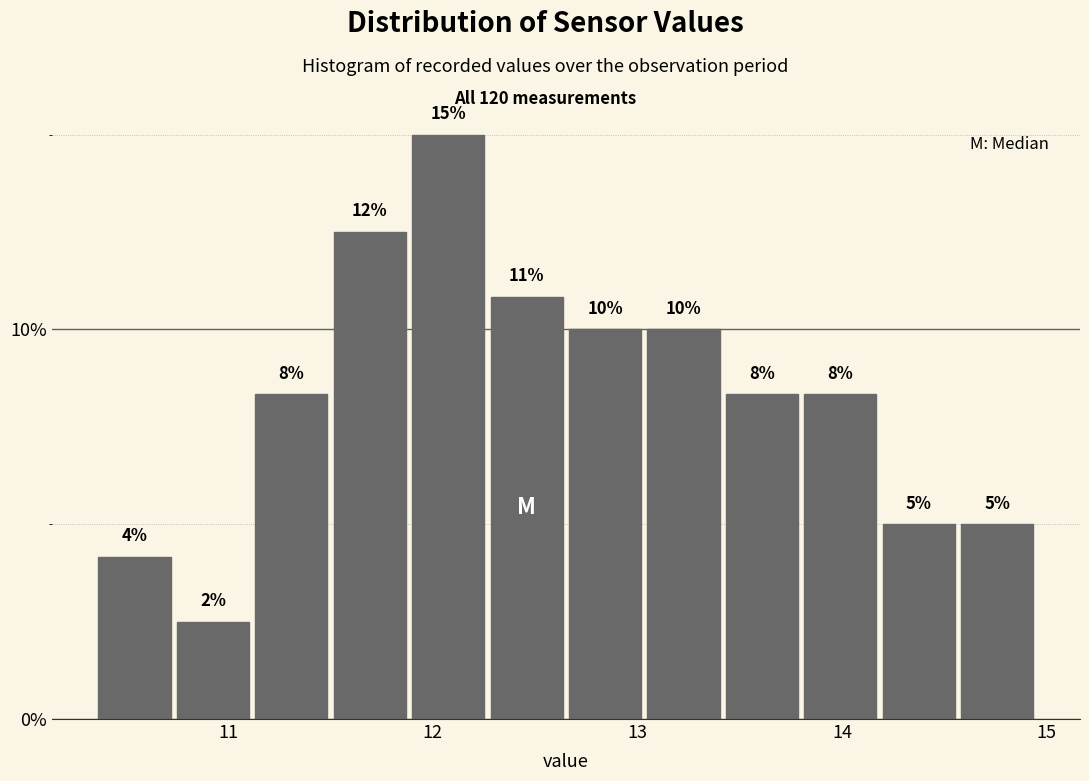

Read against the x-axis, roughly where is the centre of the tallest bar?

12.1